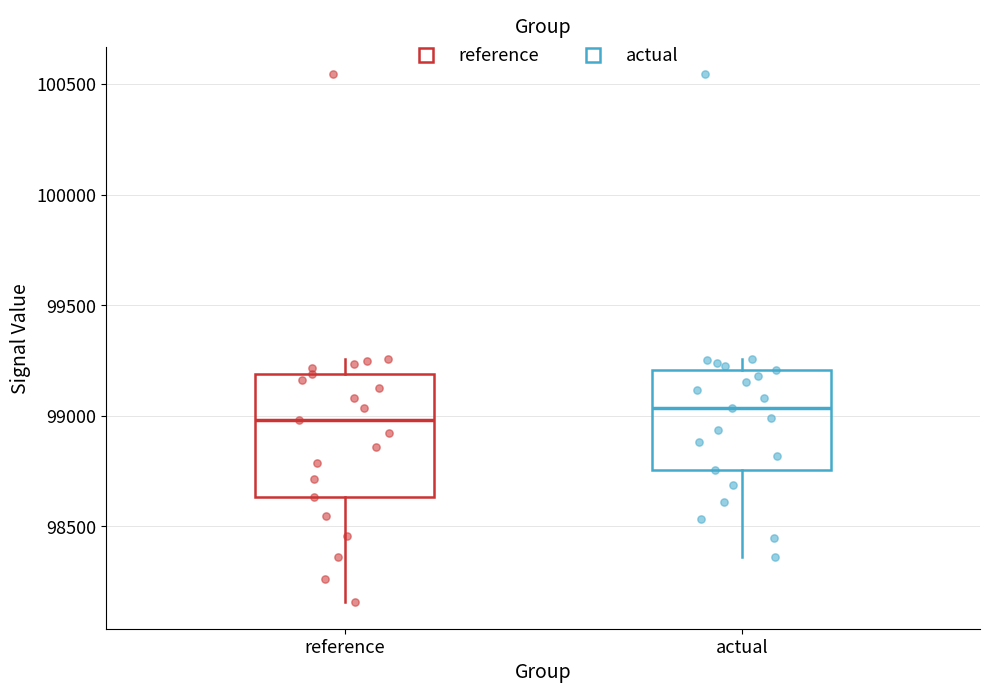

Which box's median line is the highest?

actual